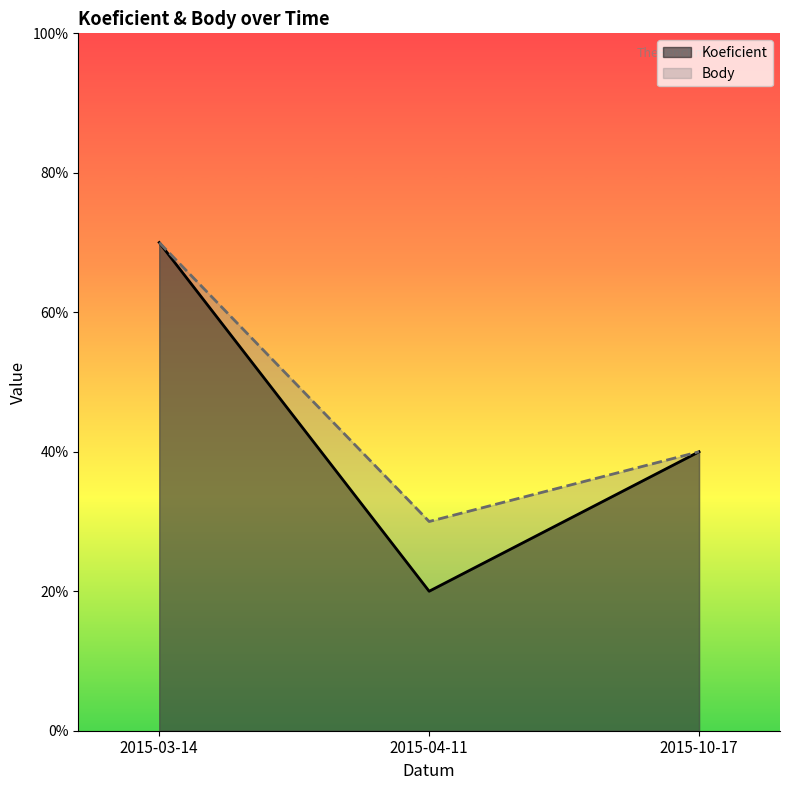

What position from the right is 2015-03-14?

3